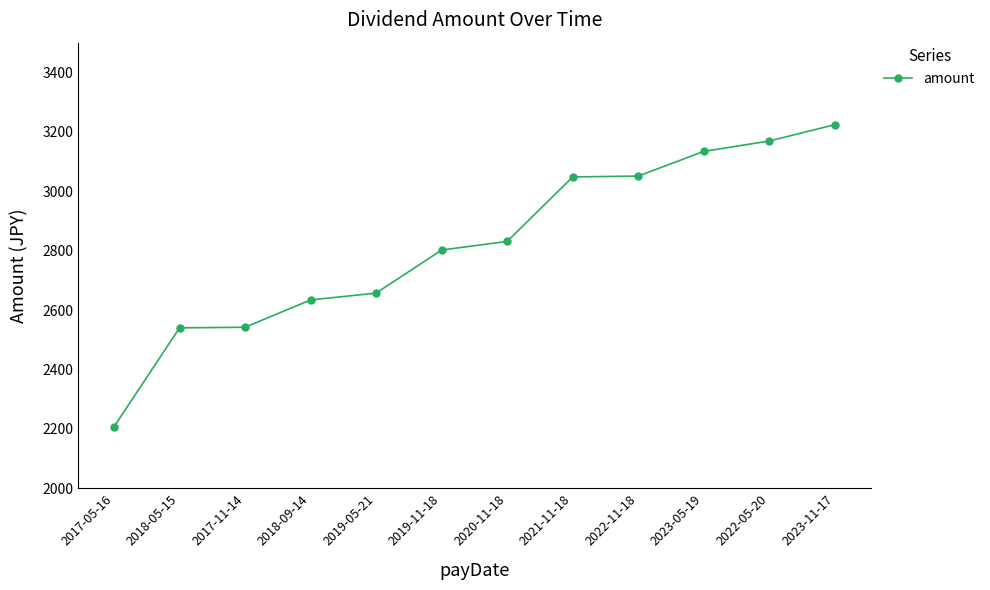

What is the sum of all values?

33839